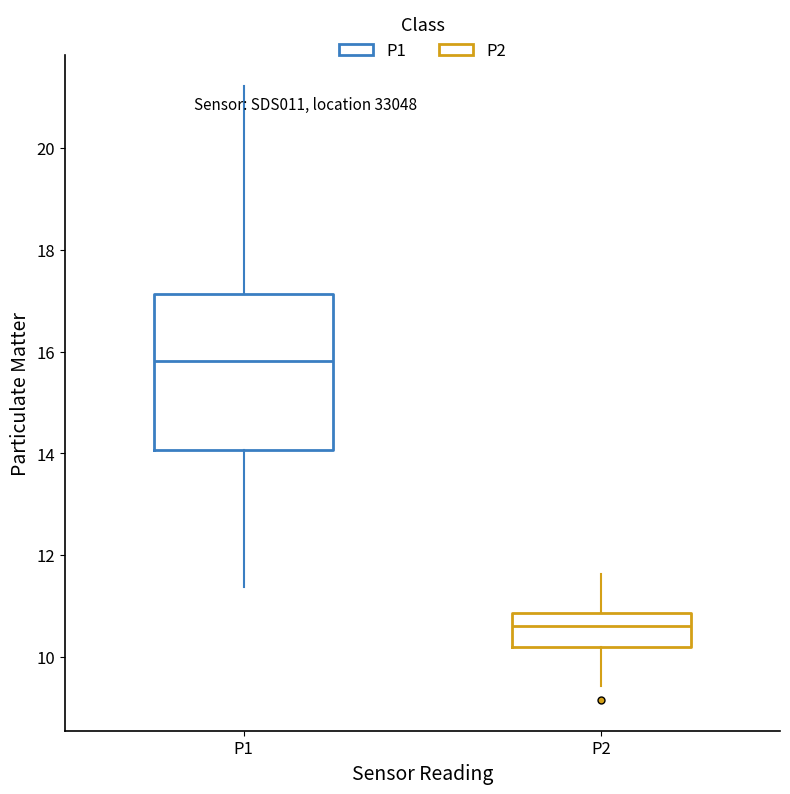

Which box's median line is the lowest?

P2